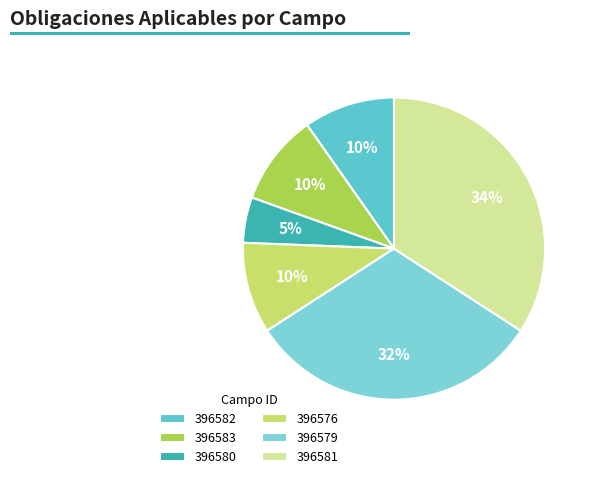

Between 396583 and 396580, which is larger?

396583